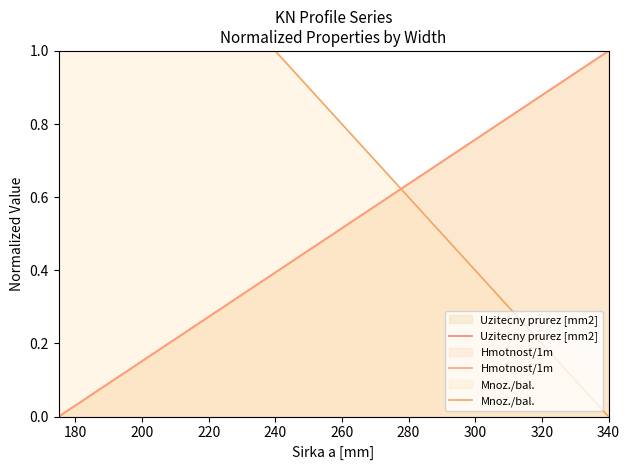

What is the value of the Hmotnost/1m point at the 3rd from the left?

0.4